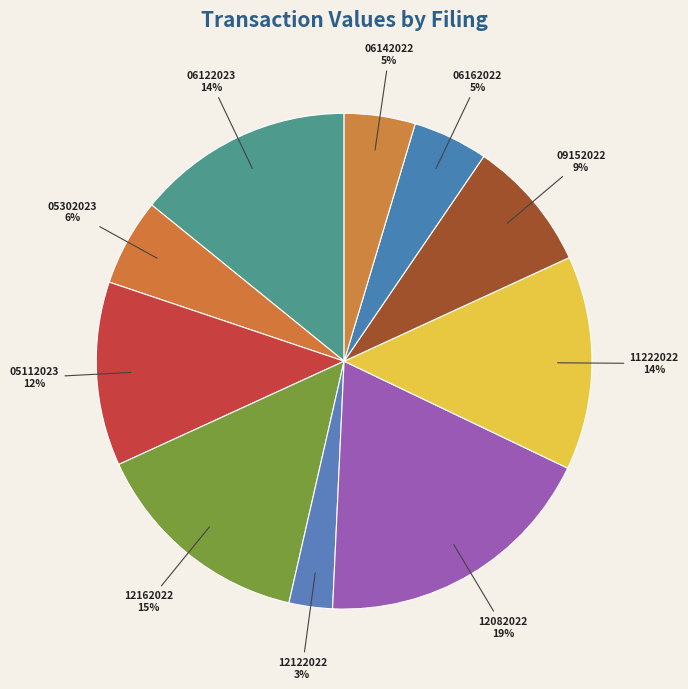

Which category has the smallest portion of the pie?

12122022